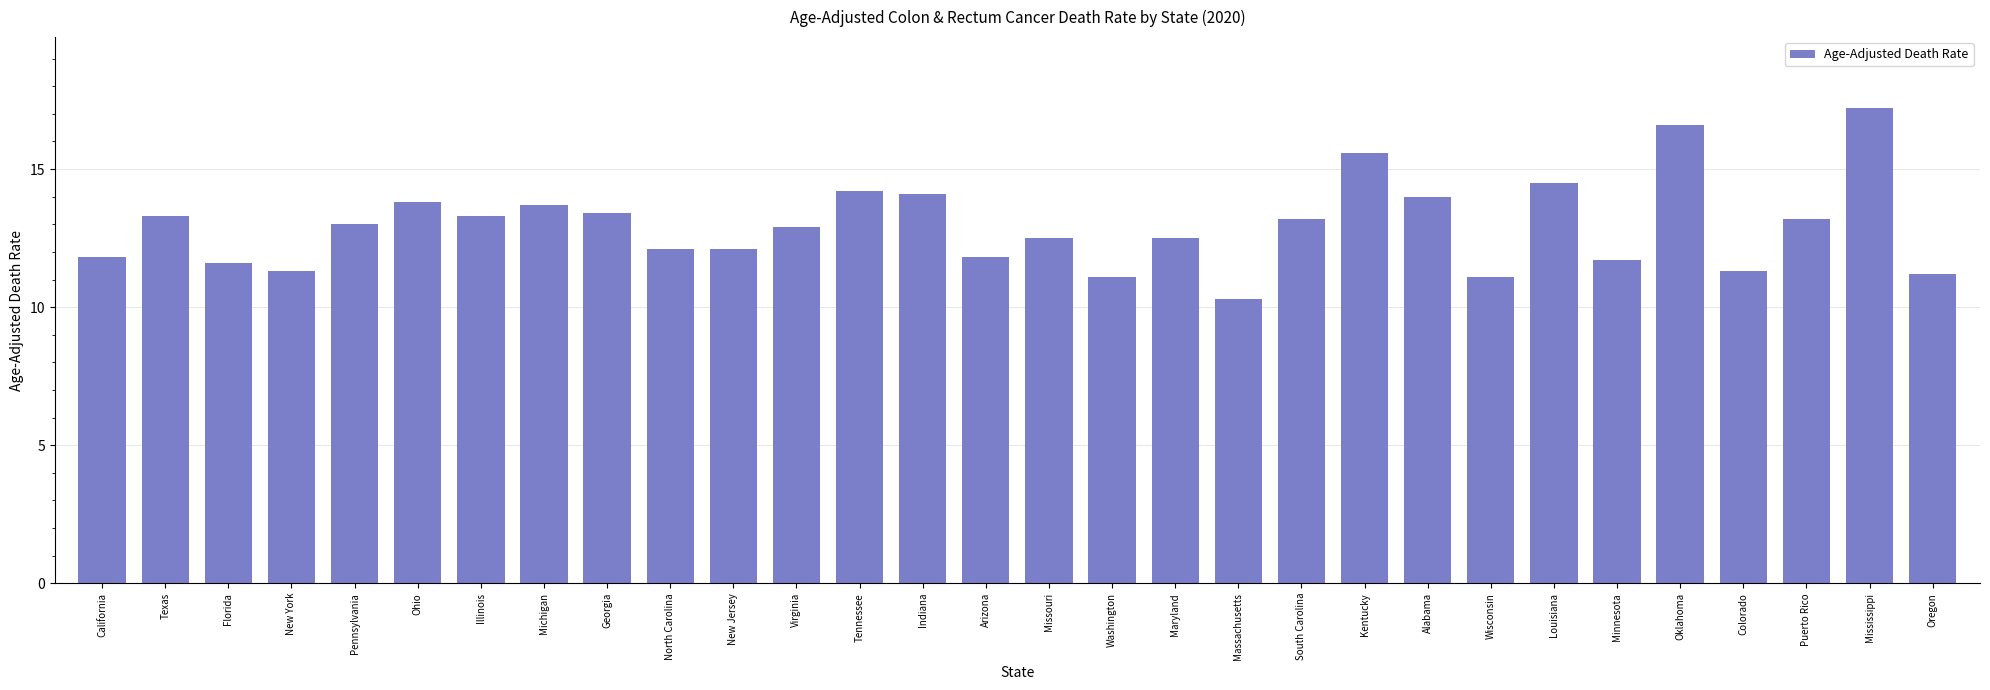

What is the smallest value displayed?

10.3